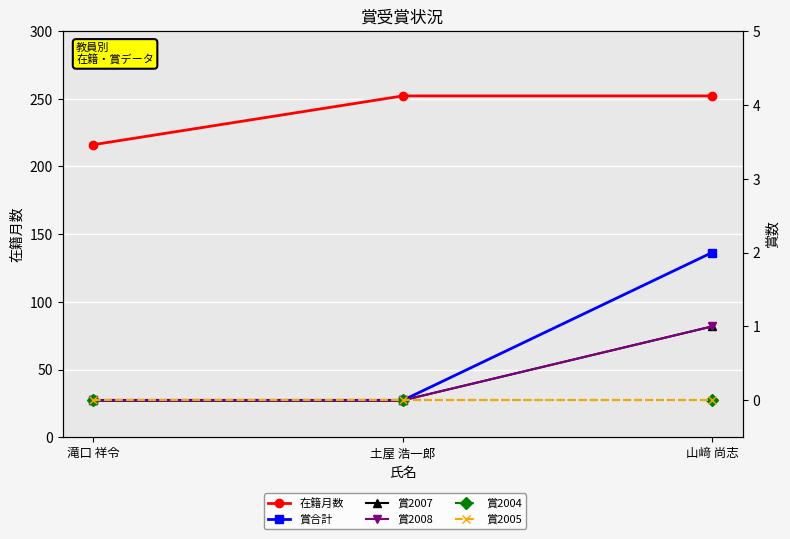

How many series are shown in this chart?

6